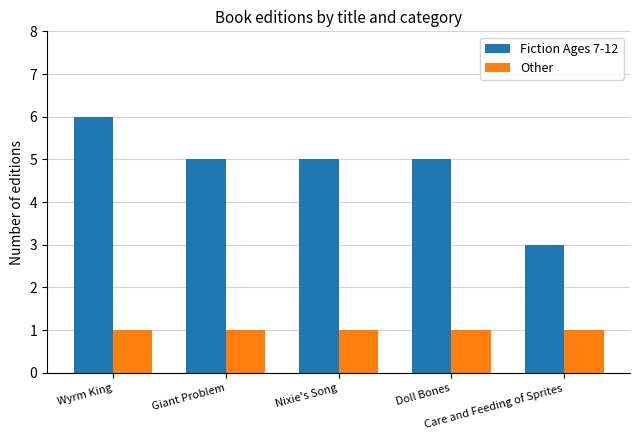

Reading right to left, what are all the values shown in this chart?

Fiction Ages 7-12: 3	5	5	5	6
Other: 1	1	1	1	1